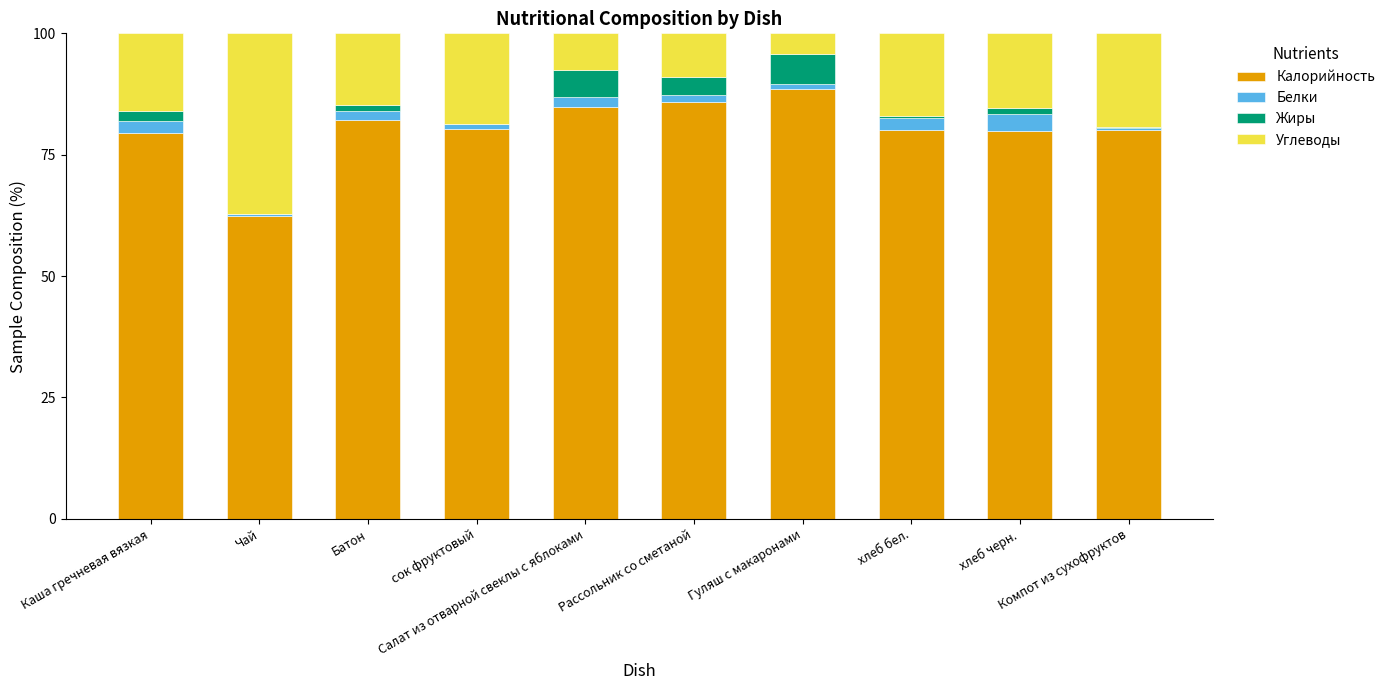

What is the highest value of the Калорийность series?

88.5